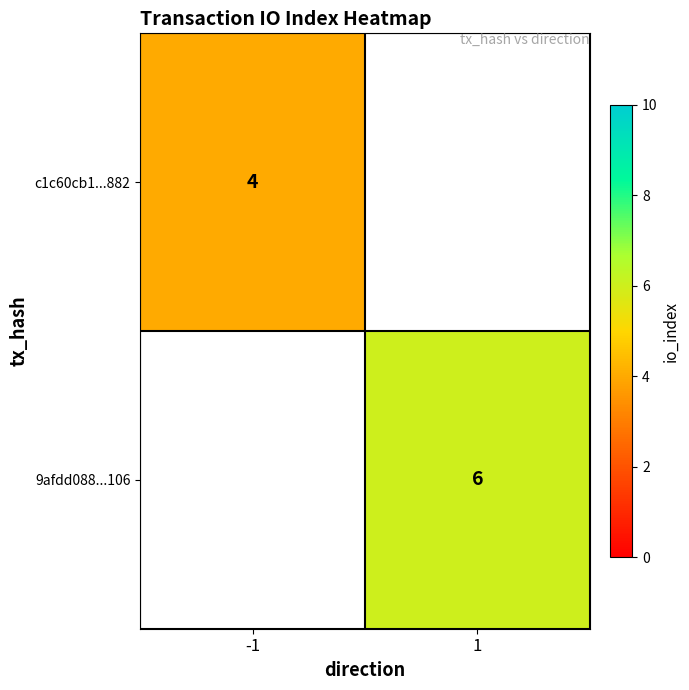

The value of c1c60cb1...882 at -1 is 4. True or false?

True